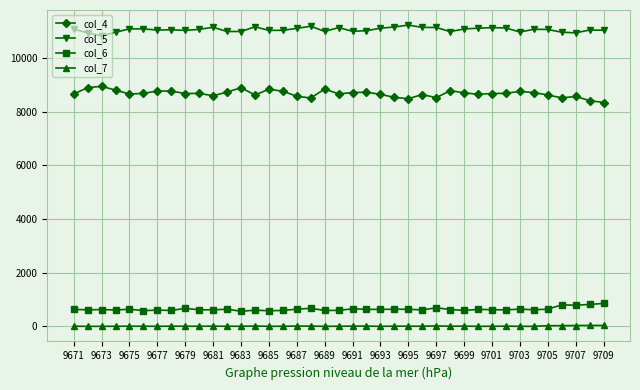

Rank the series by their maximum value, from lowest to highest.

col_7, col_6, col_4, col_5